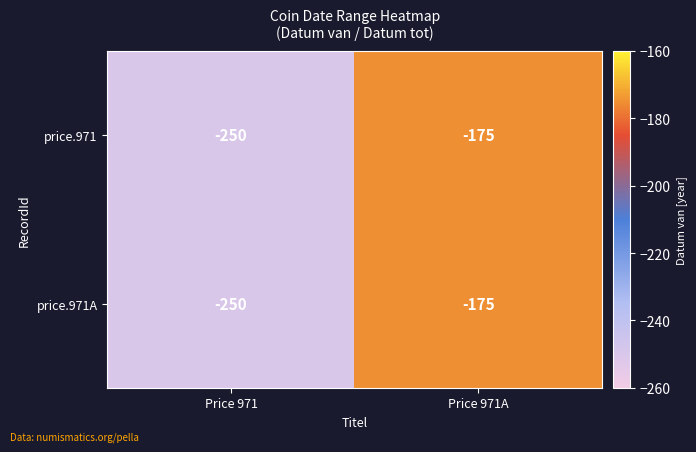

Rank the categories by price.971 value from highest to lowest.

Price 971A, Price 971